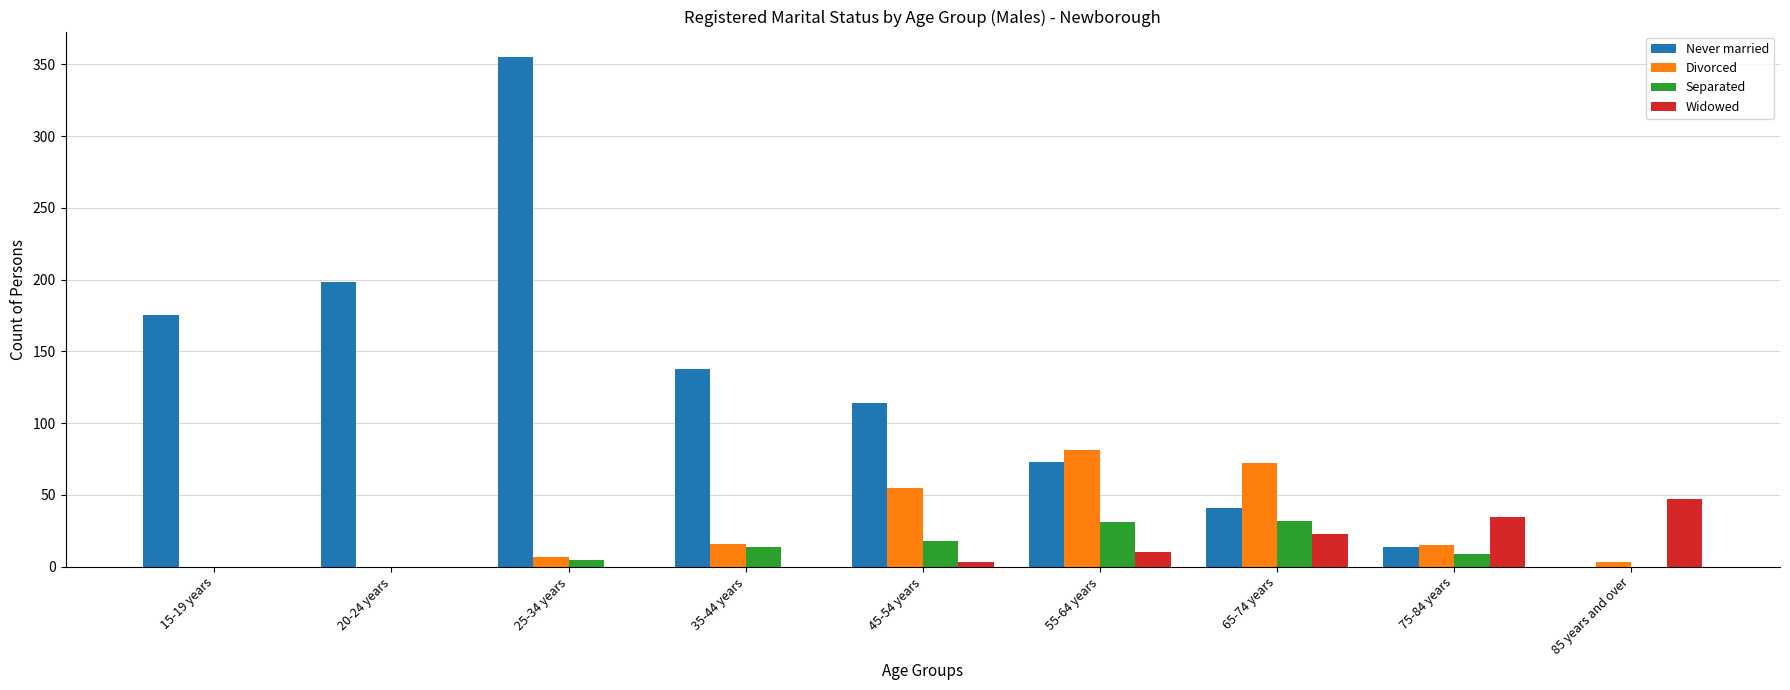

At which category is the sum across all series the highest?

25-34 years